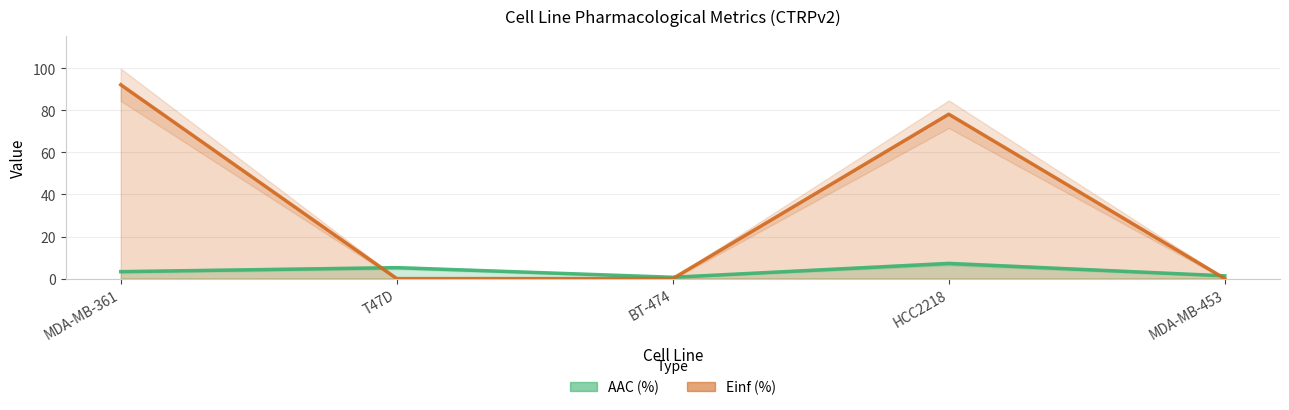

Between MDA-MB-453 and BT-474, which is larger?

MDA-MB-453